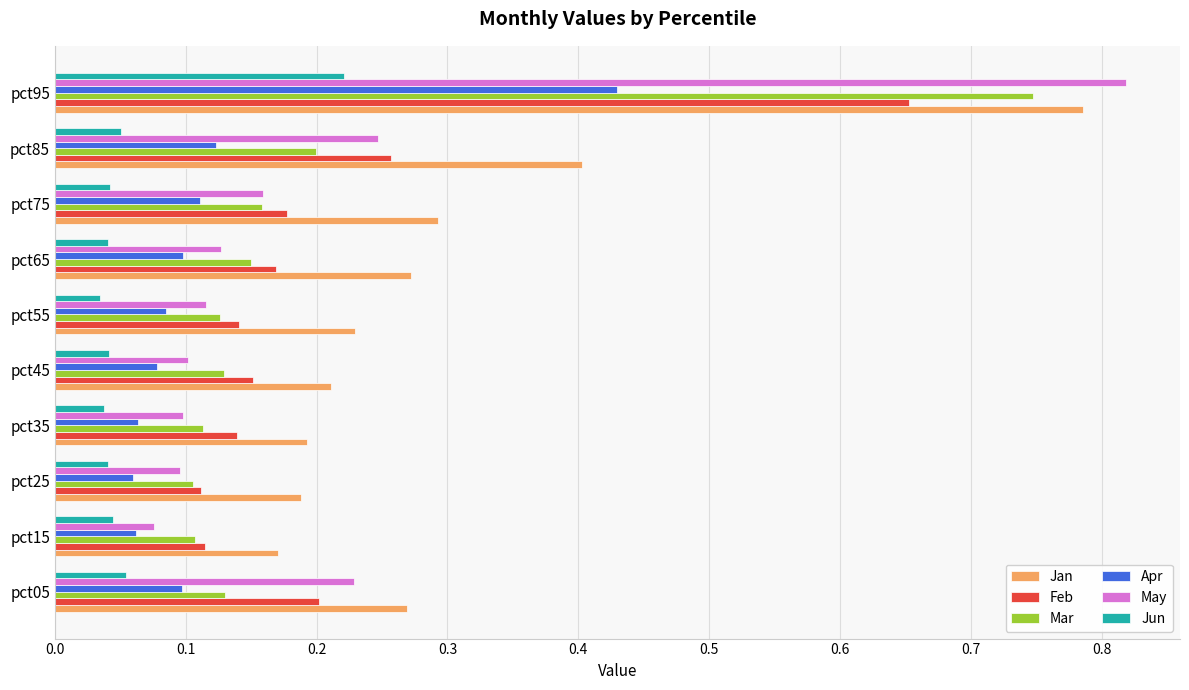

How many May values are between 0 and 1?

10